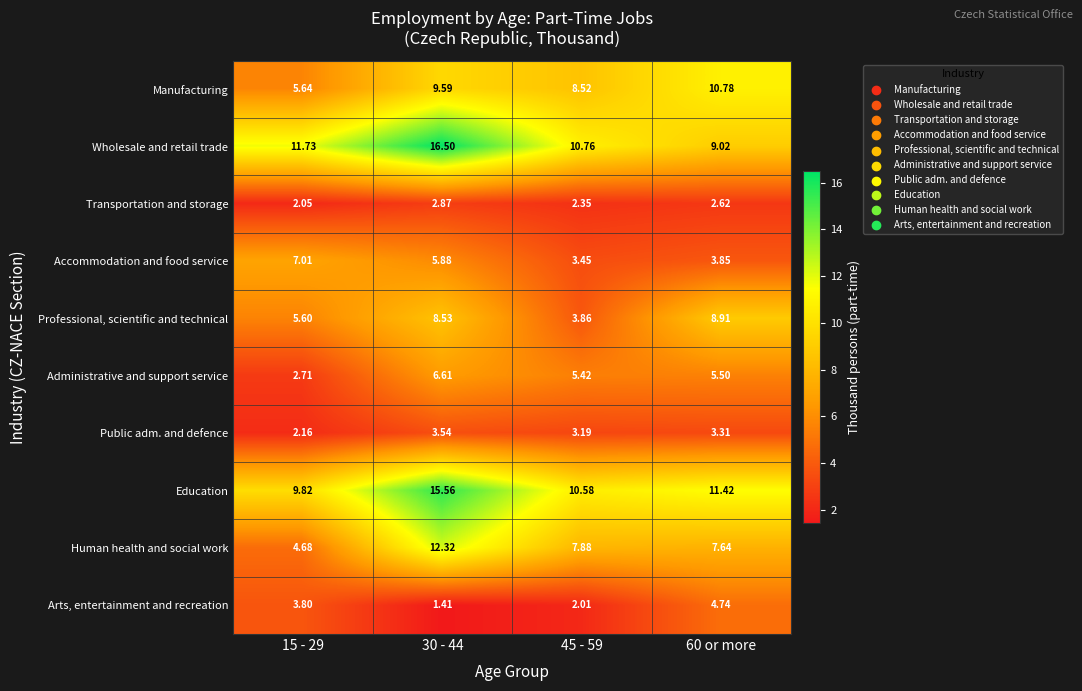

Which series changed the most between 15 - 29 and 45 - 59?

Accommodation and food service